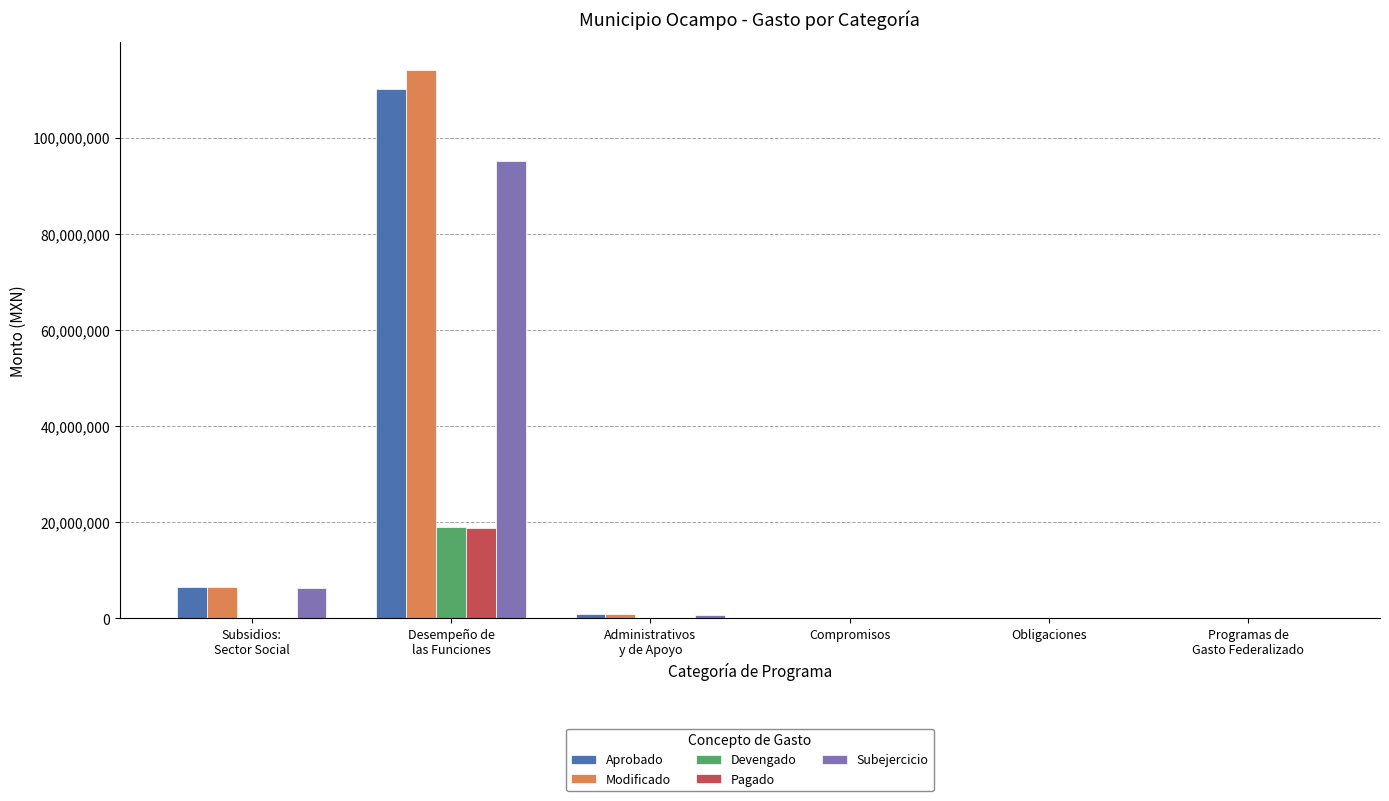

How many groups of bars are there?

6